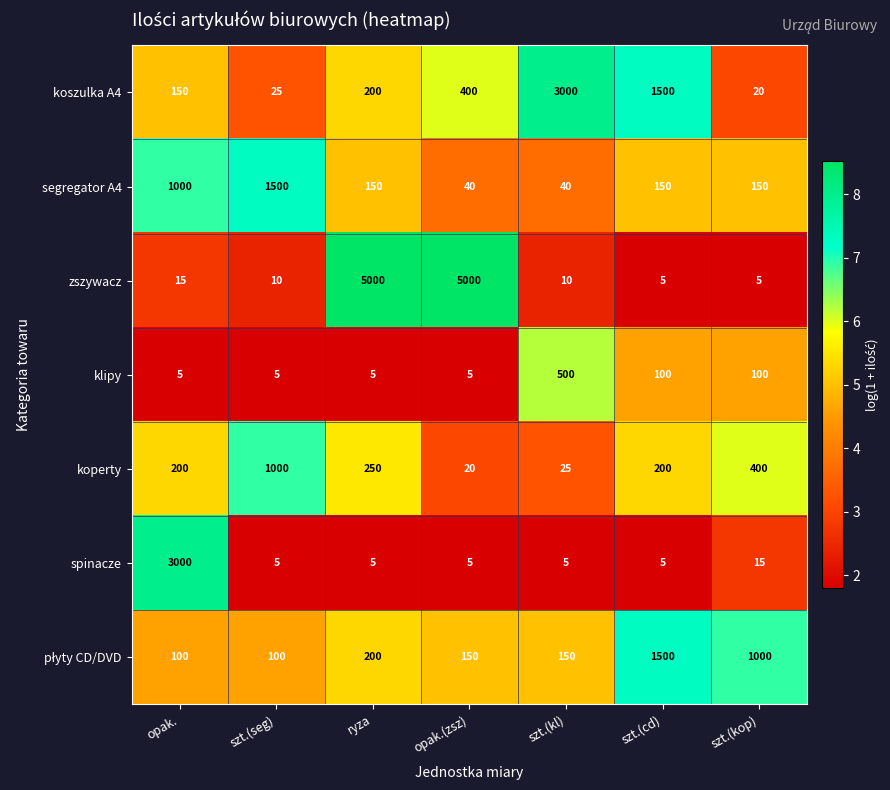

At which label does segregator A4 first exceed 150?

opak.